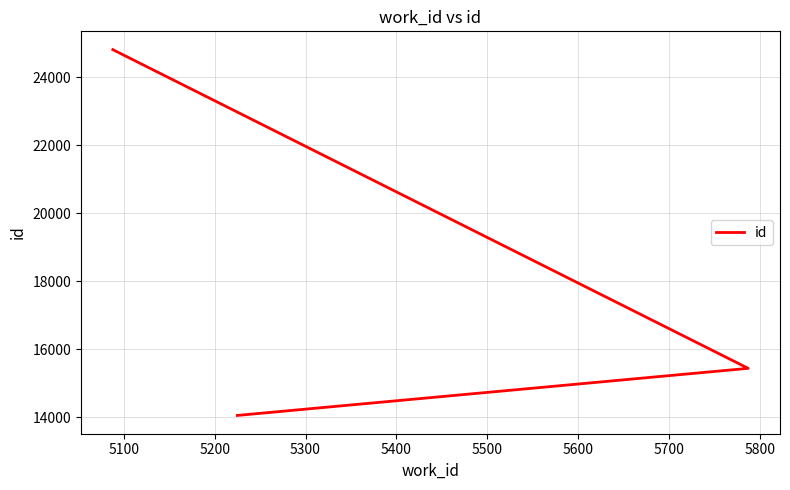

What is the sum of all values?

54313